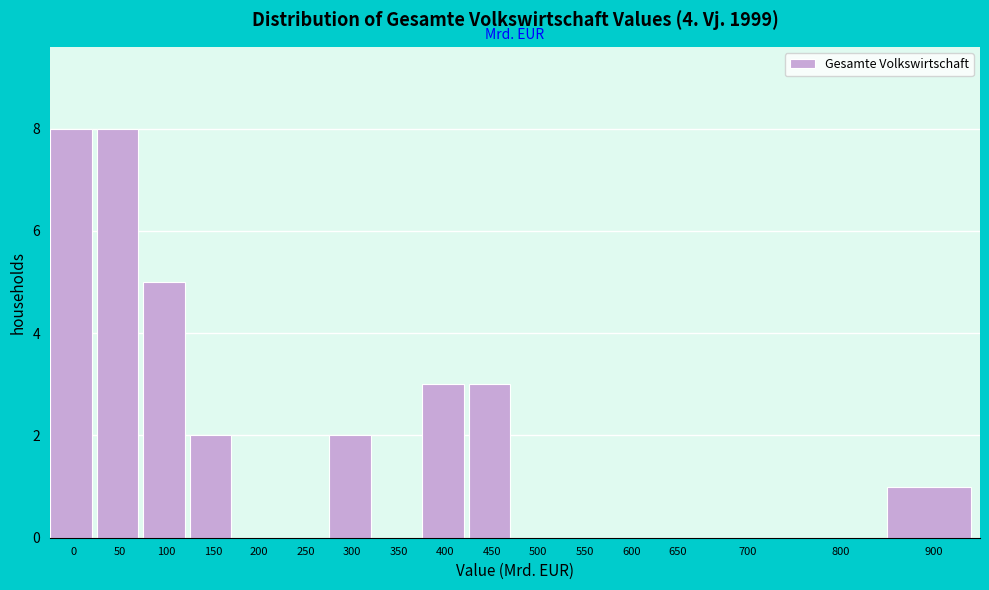

Reading left to right, transcribe all the data shown in this chart.

0=8	50=8	100=5	150=2	200=0	250=0	300=2	350=0	400=3	450=3	500=0	550=0	600=0	650=0	700=0	800=0	900=1